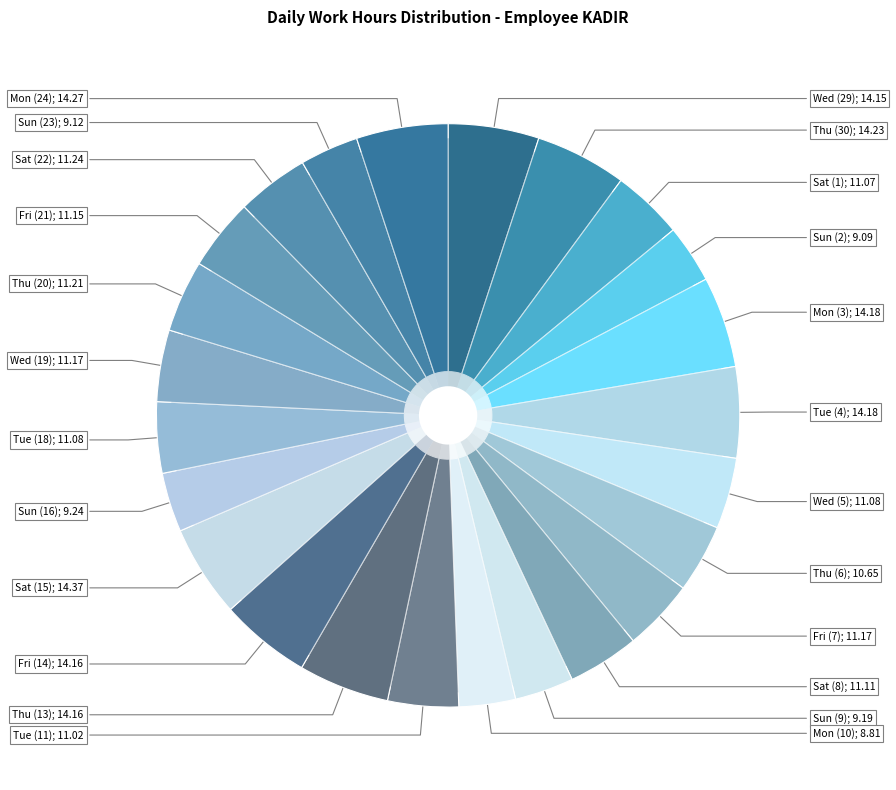

Does Wed (19) represent more than half of the total?

No